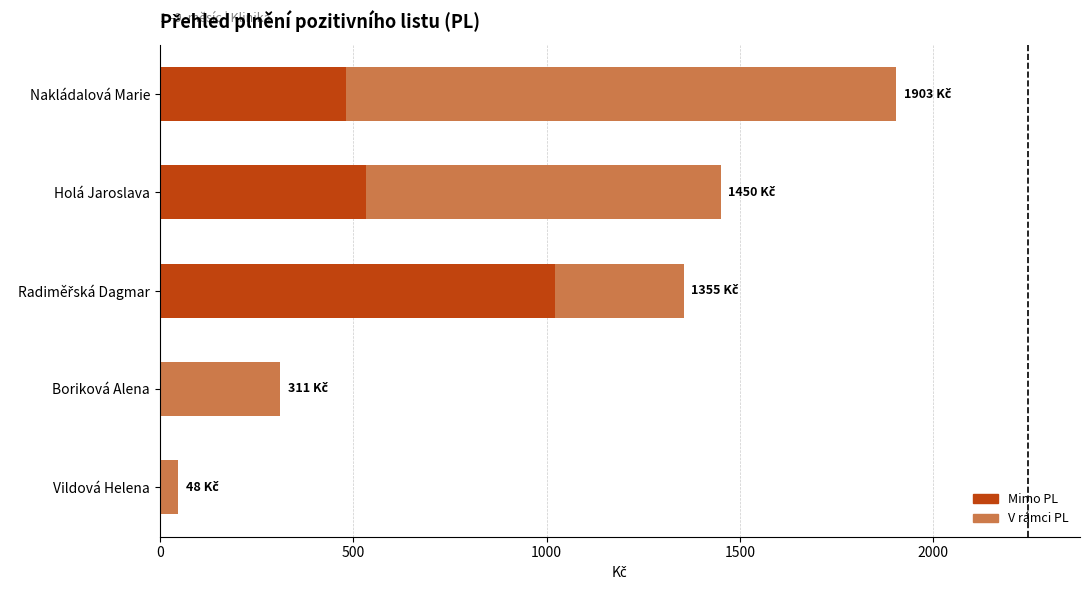

What is the sum of the Mimo PL values at Vildová Helena and Holá Jaroslava?

532.3